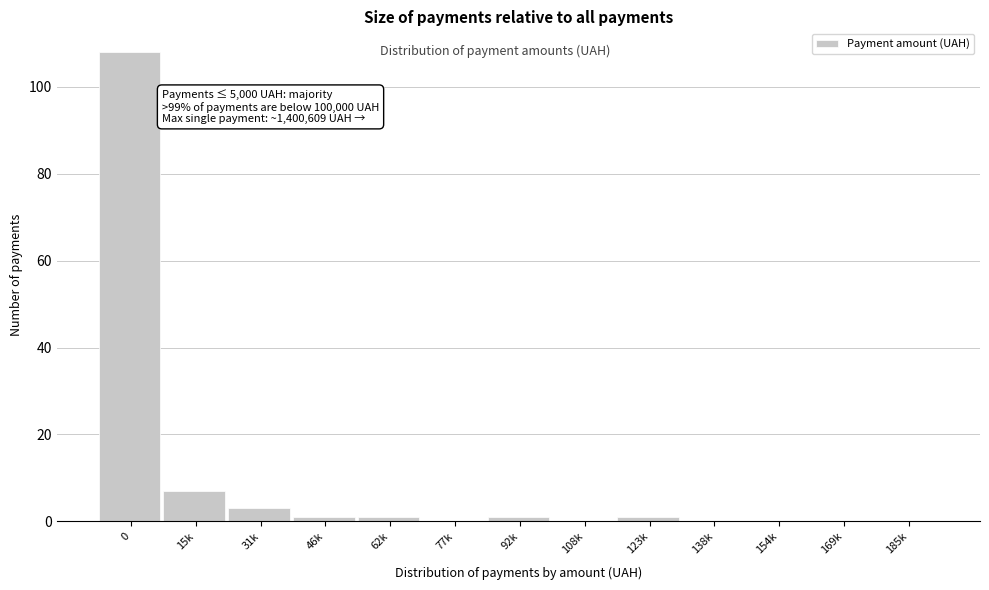

Reading right to left, what are all the values shown in this chart?

185k=0	169k=0	154k=0	138k=0	123k=1	108k=0	92k=1	77k=0	62k=1	46k=1	31k=3	15k=7	0=108